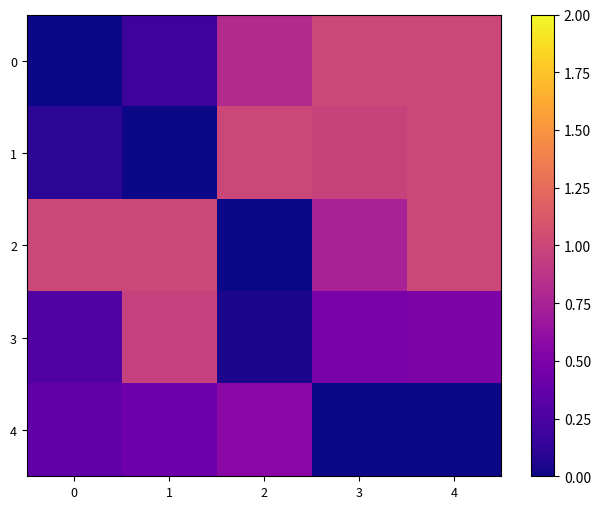

Rank the series at 3 from highest to lowest value.

0, 1, 2, 3, 4